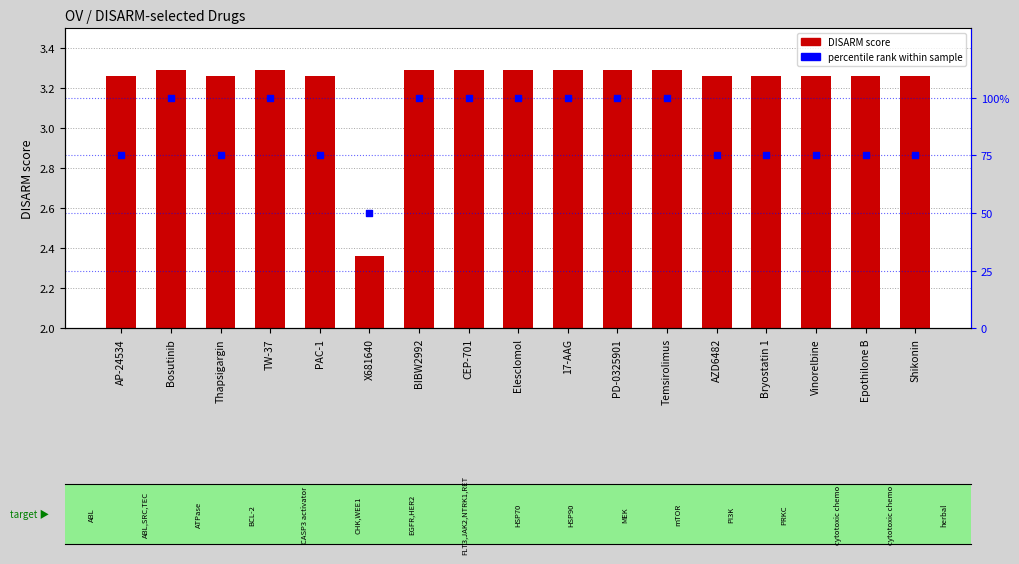

What is the total value across all series at 17-AAG?

103.3